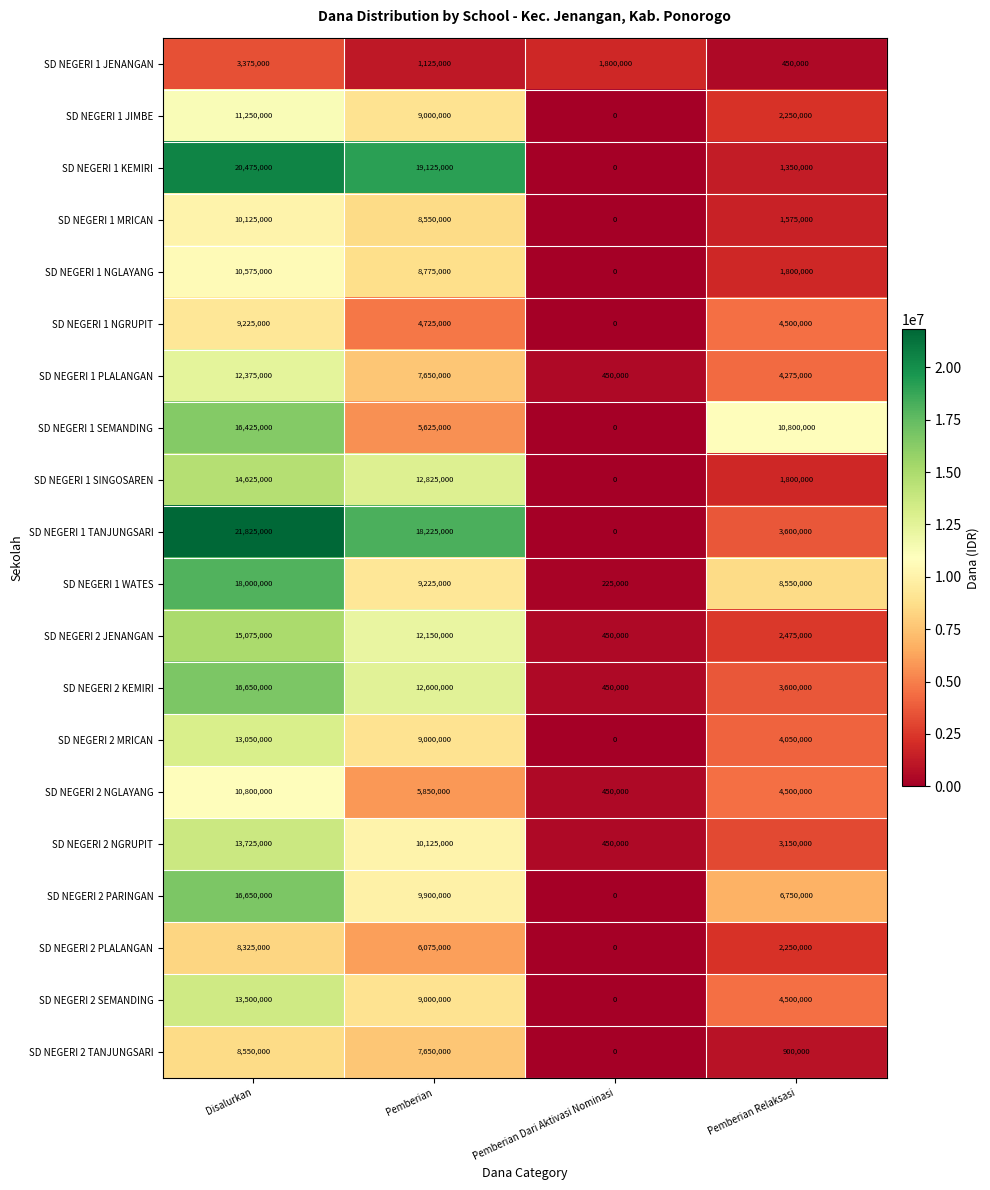

What is the spread (max minus min) of values at Pemberian?

18000000